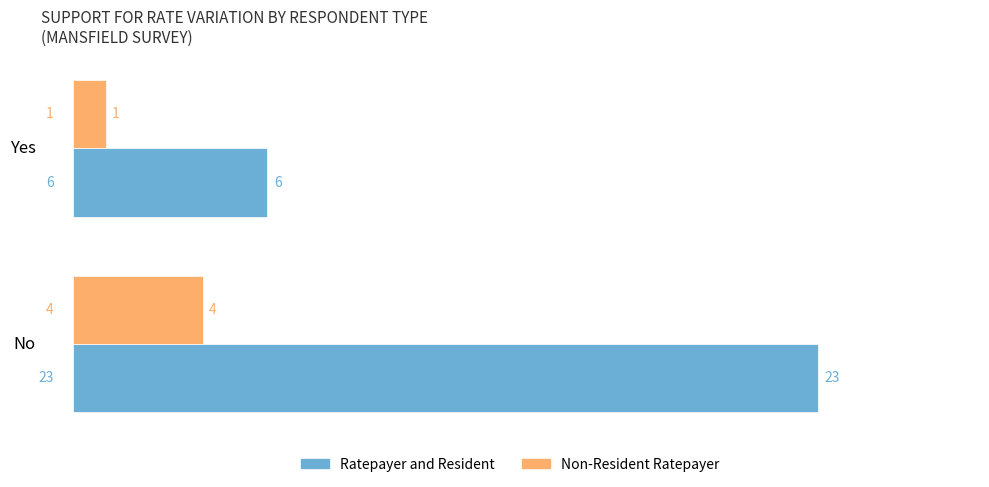

Where is Ratepayer and Resident nearest to the value 14?

Yes